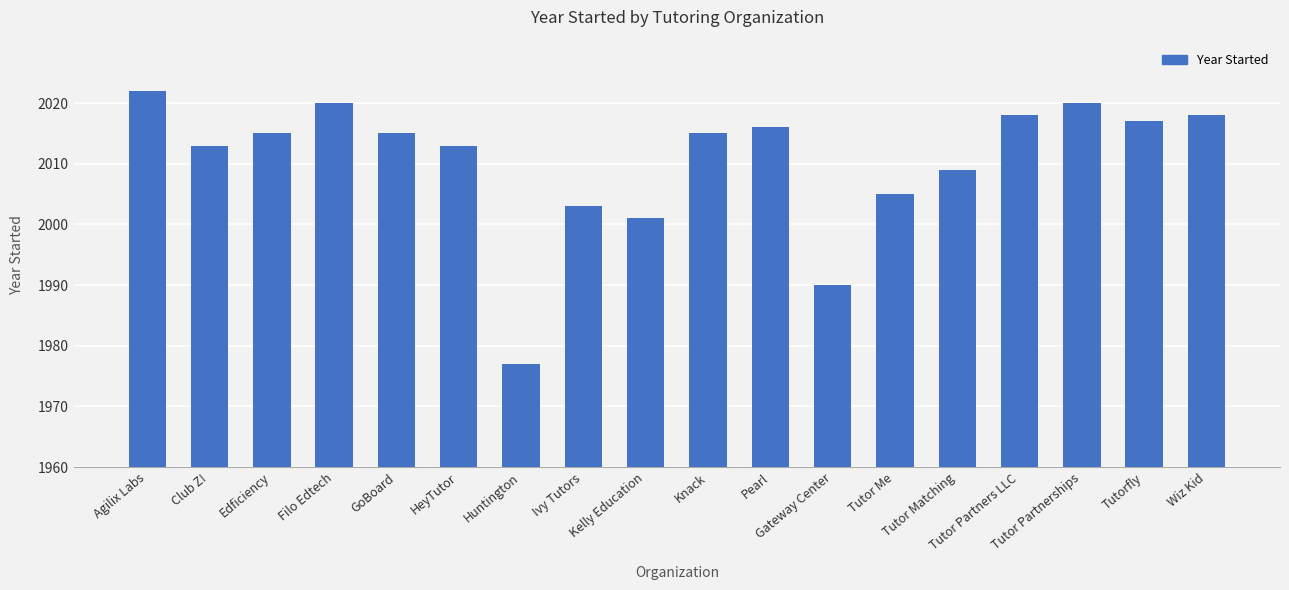

Is it true that the value at Gateway Center is 965?

False